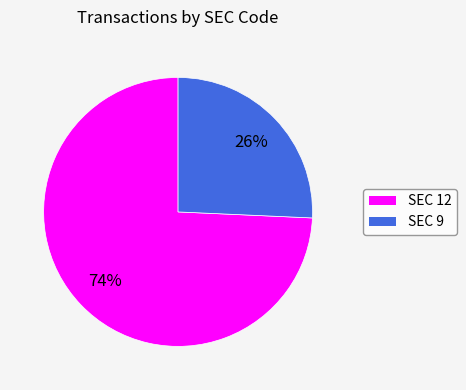

To the nearest percent, what is the combined percentage of SEC 9 and SEC 12?

100%